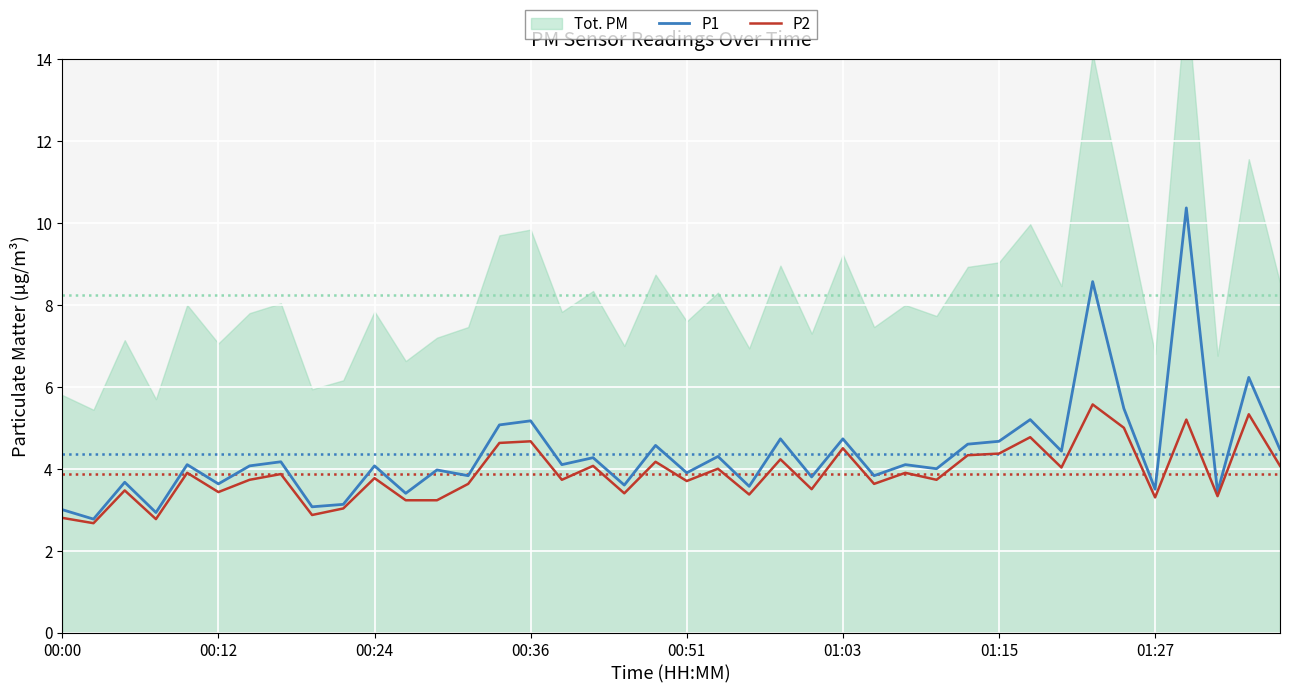

What is the label of the 8th point from the right?

32